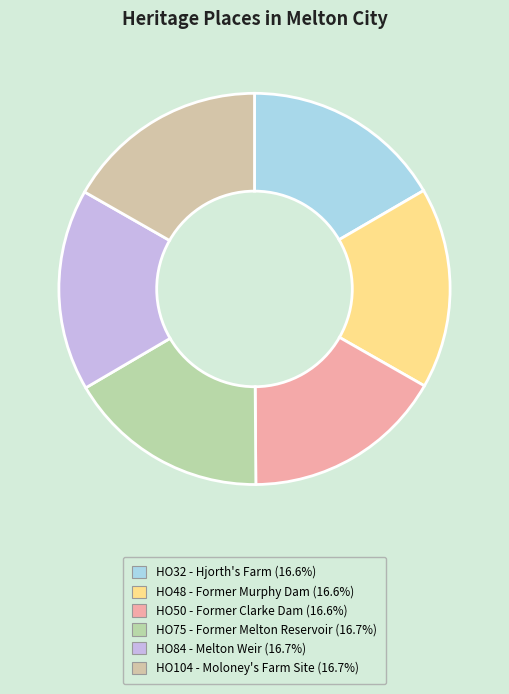

Does HO32 - Hjorth's Farm account for over 50% of the chart?

No